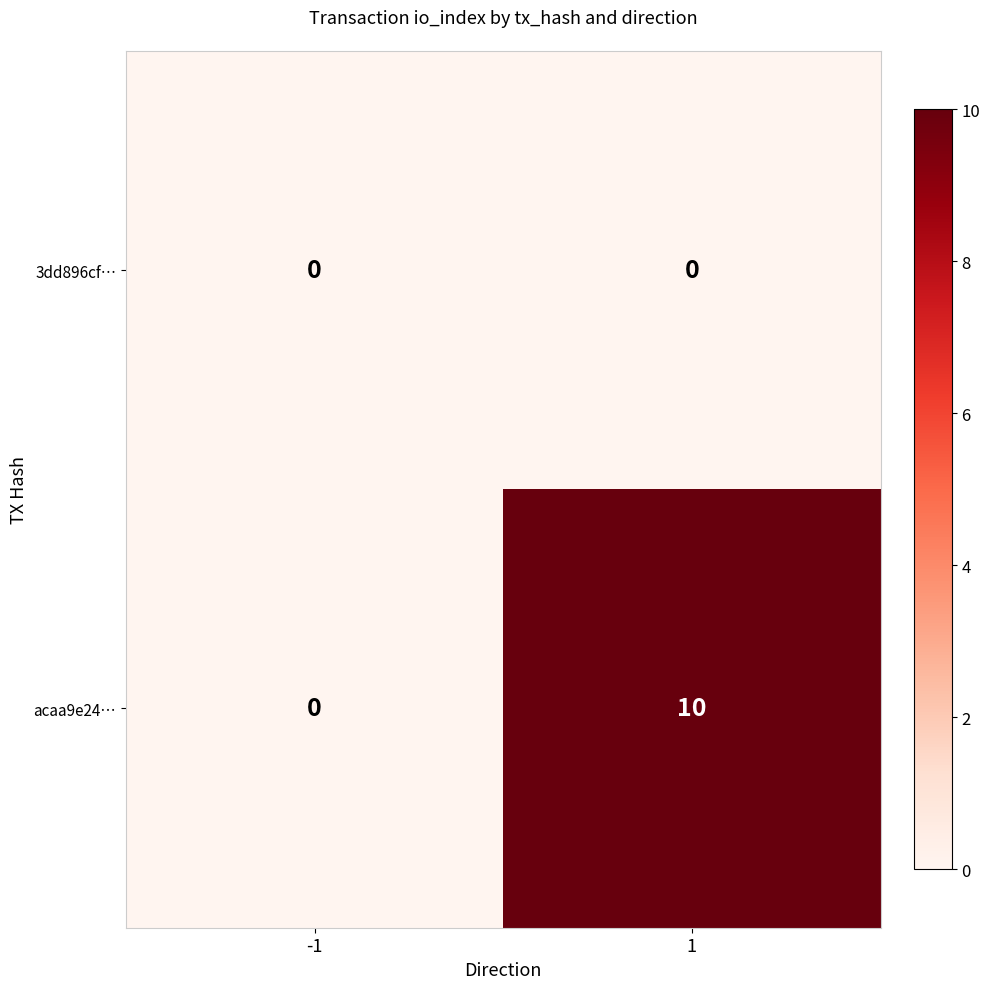

Reading left to right, extract all data points from this chart.

3dd896cf…: 0	0
acaa9e24…: 0	10